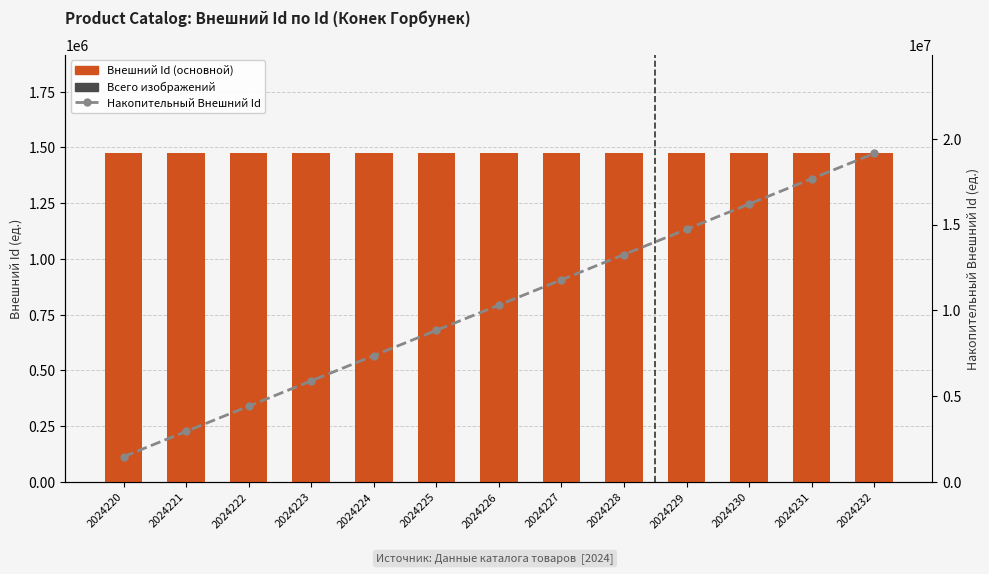

Reading right to left, list all the values displayed in this chart.

Внешний Id (основной): 2024232=1472582	2024231=1472583	2024230=1472601	2024229=1472584	2024228=1472605	2024227=1472600	2024226=1472590	2024225=1472596	2024224=1472595	2024223=1472594	2024222=1472587	2024221=1472585	2024220=1472591
Всего изображений: 2024232=50	2024231=50	2024230=50	2024229=50	2024228=50	2024227=50	2024226=50	2024225=50	2024224=50	2024223=50	2024222=50	2024221=50	2024220=50
Накопительный Внешний Id: 2024232=19143693	2024231=17671111	2024230=16198528	2024229=14725927	2024228=13253343	2024227=11780738	2024226=10308138	2024225=8835548	2024224=7362952	2024223=5890357	2024222=4417763	2024221=2945176	2024220=1472591